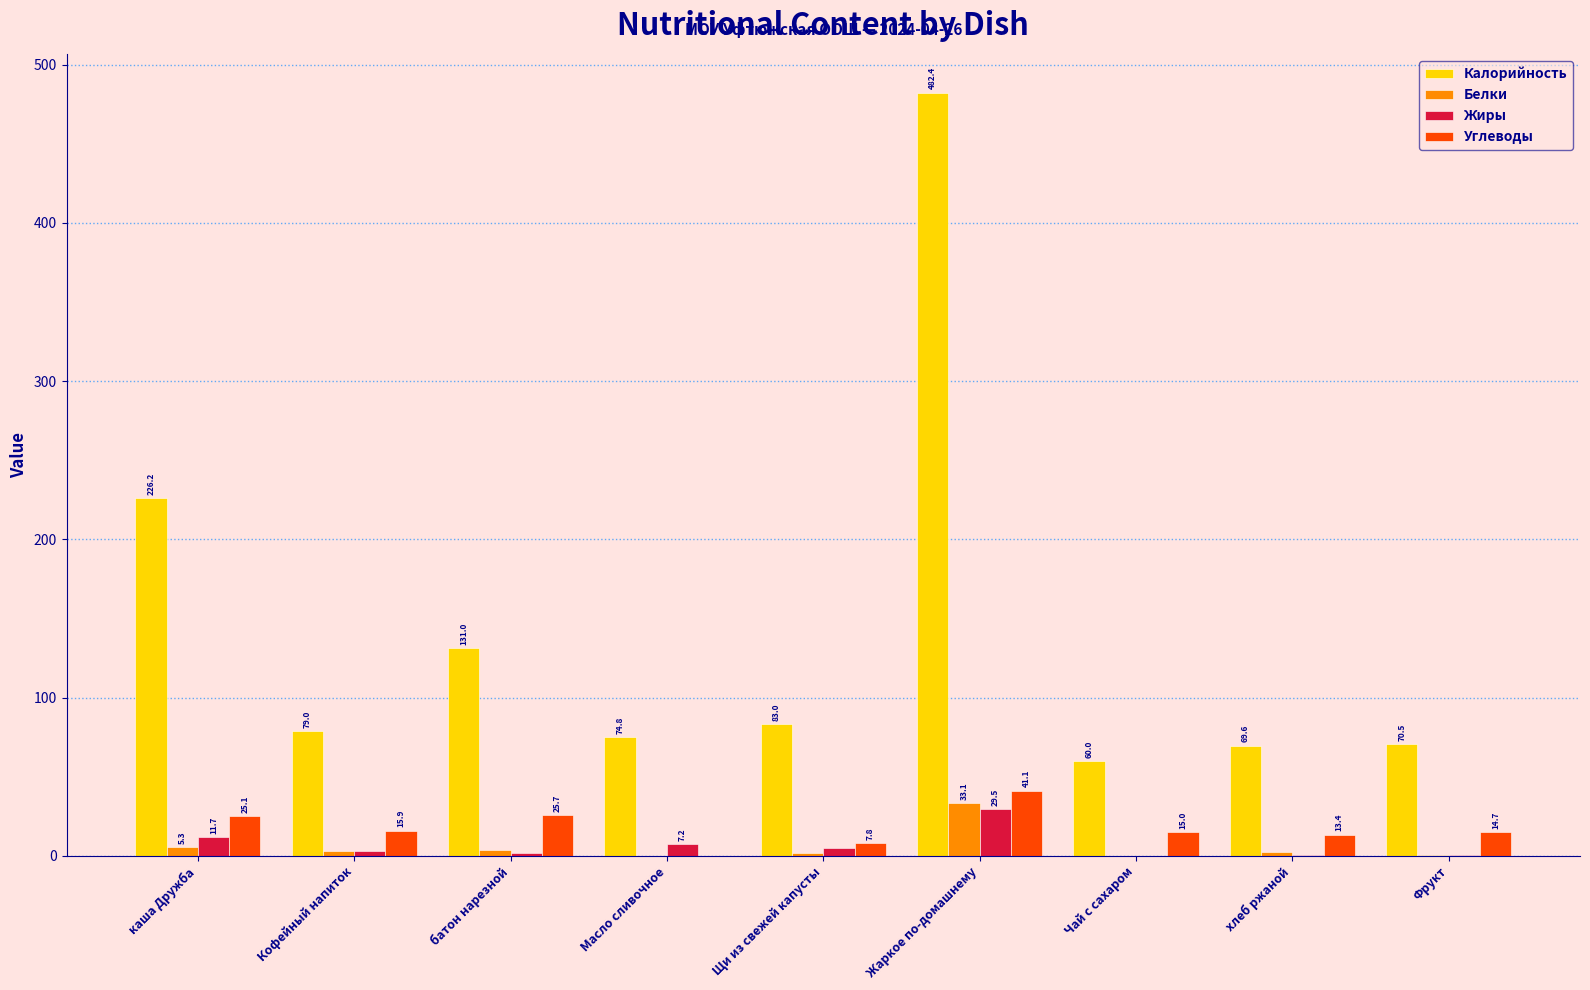

Where does the Углеводы series first go above 15?

каша Дружба